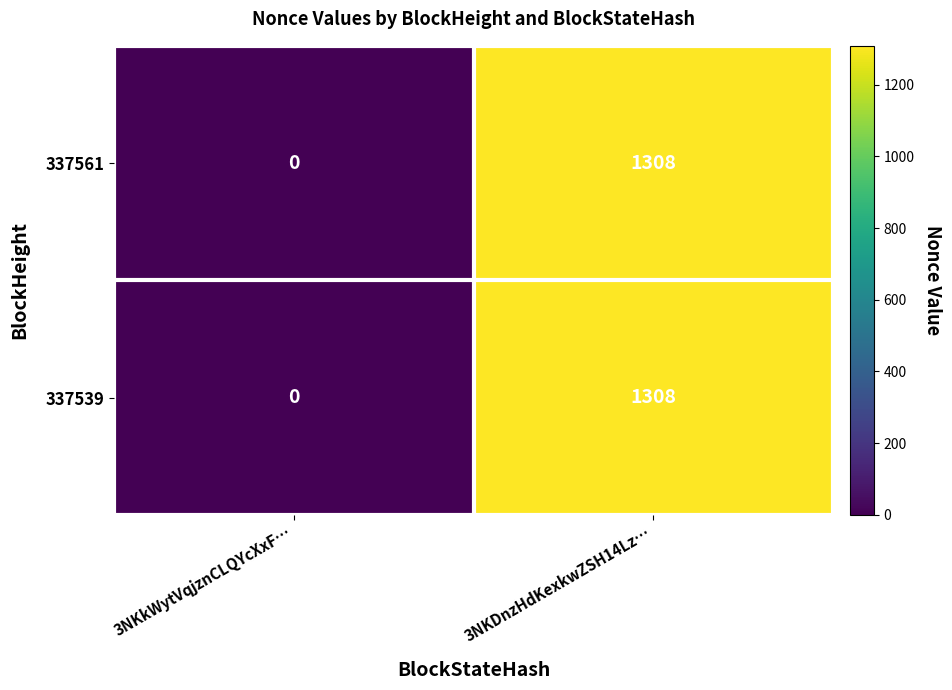

Reading left to right, transcribe all the data shown in this chart.

337561: 0	1308
337539: 0	1308